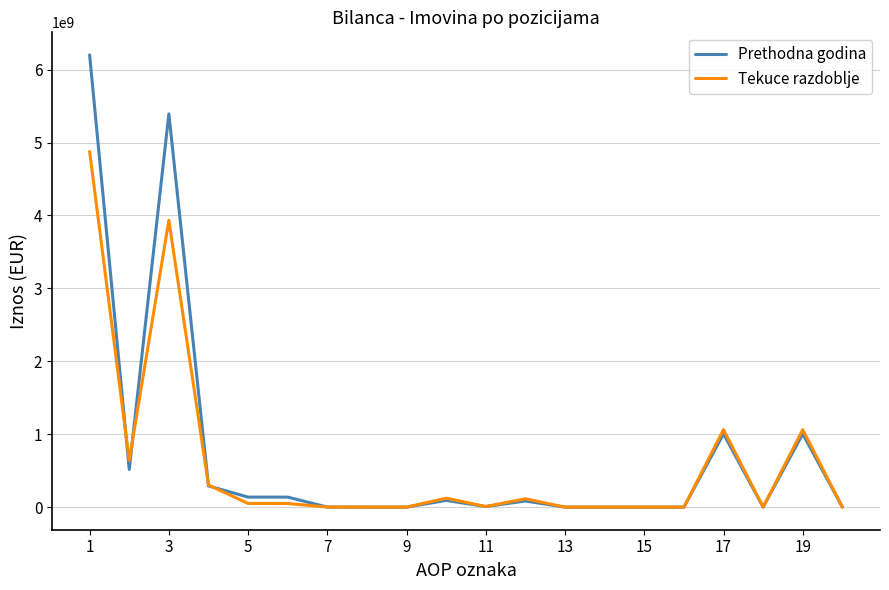

What is the maximum value for Tekuce razdoblje?

4877694428